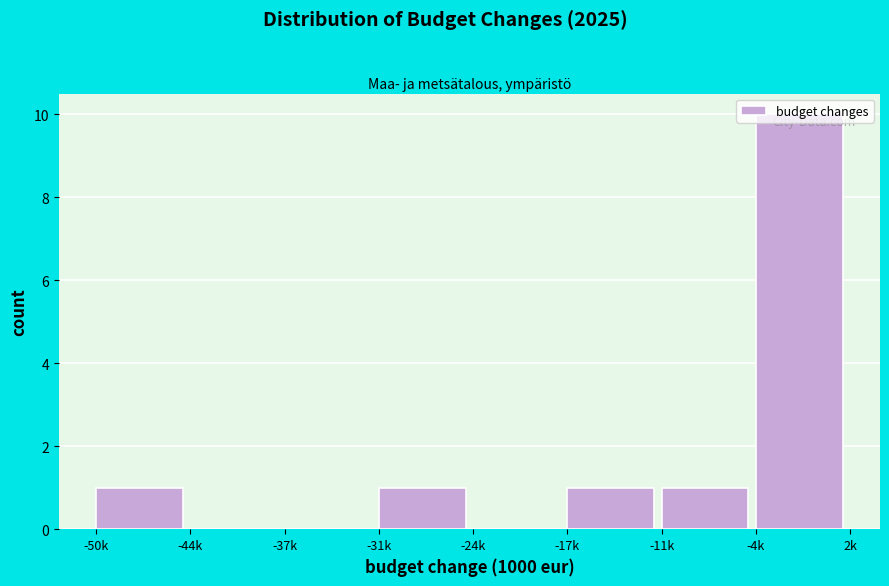

What is the maximum value shown in the chart?

10